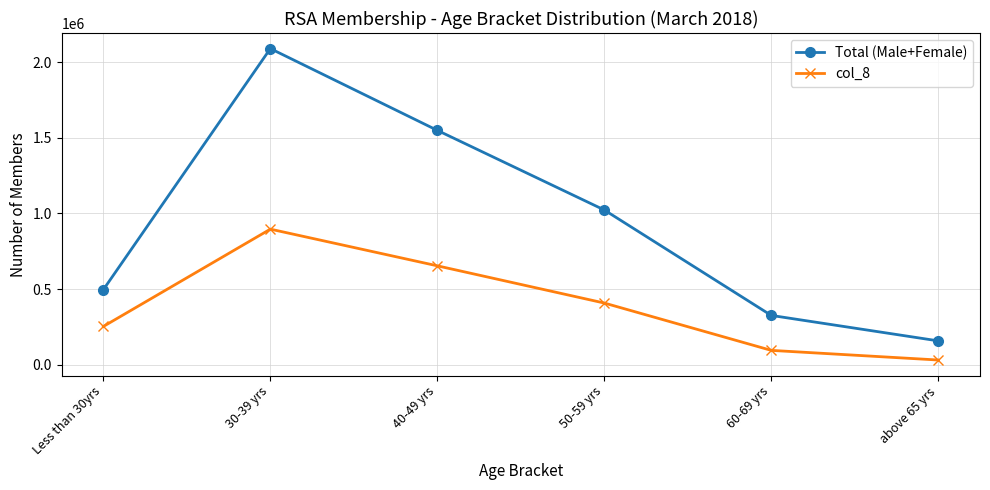

At which label does col_8 reach its peak?

30-39 yrs